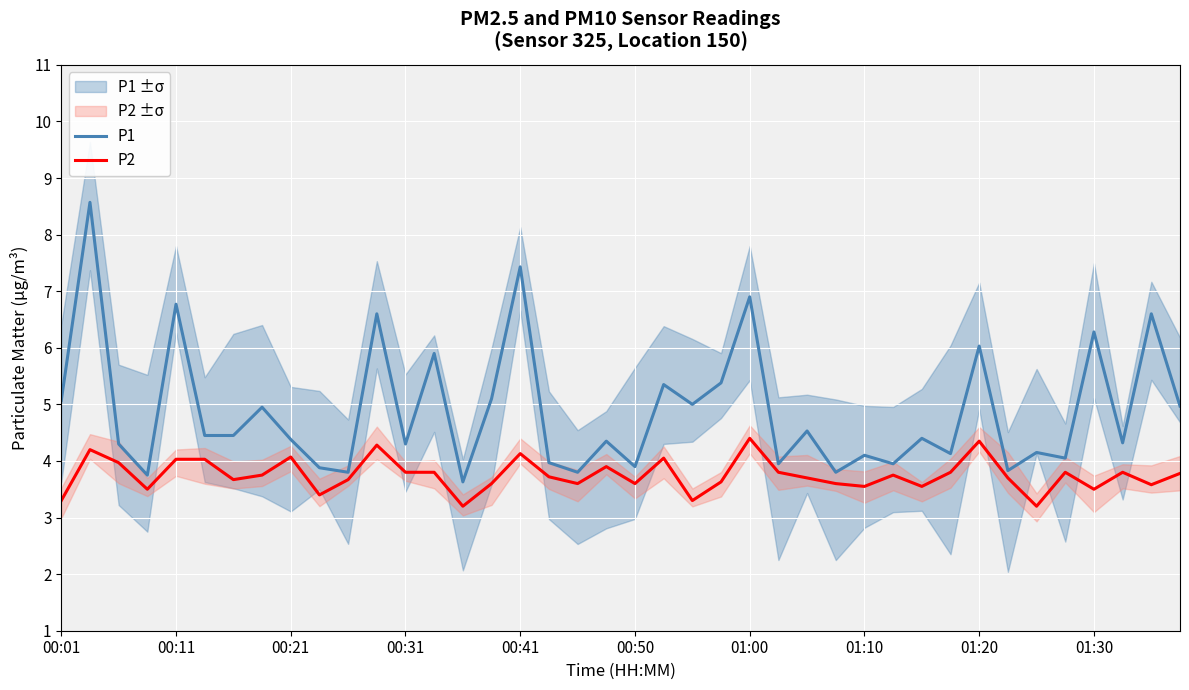

What is the greatest value displayed?

8.6